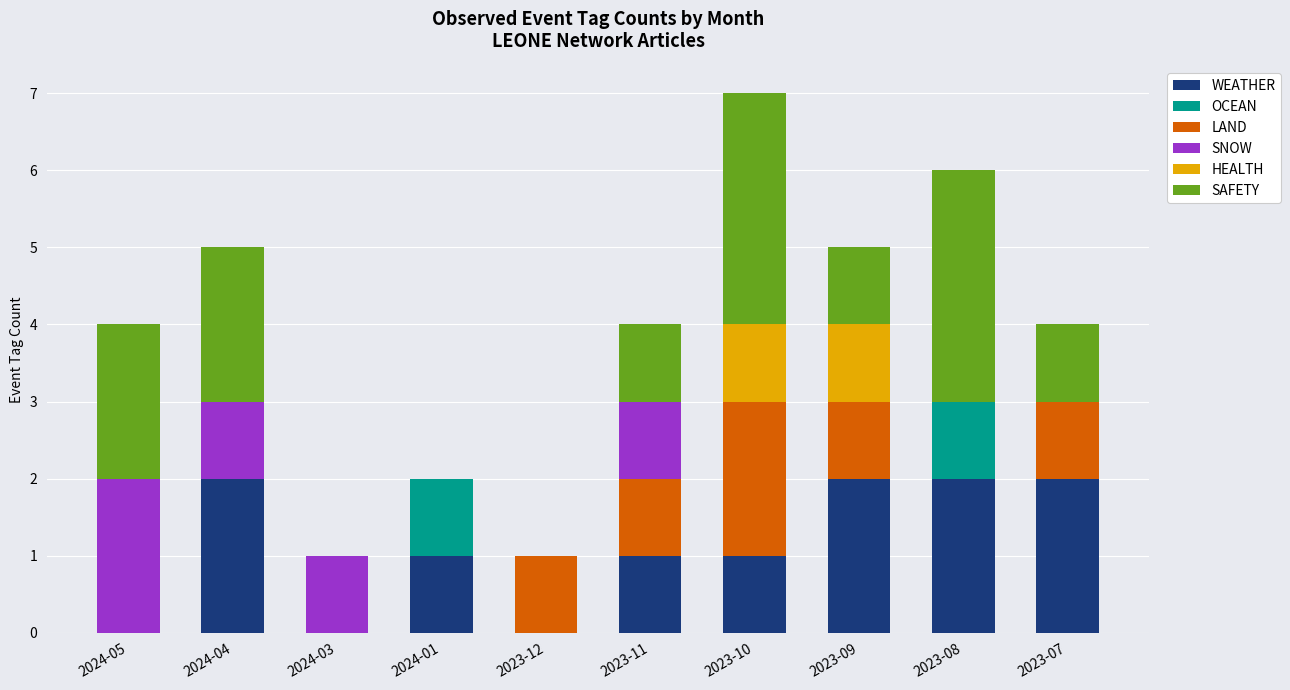

Count the WEATHER values in the range 0 to 2.

10